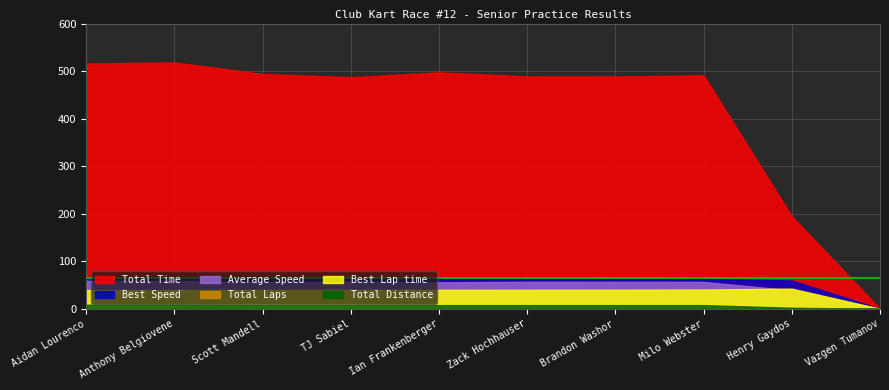

How many data points does each series have?

10